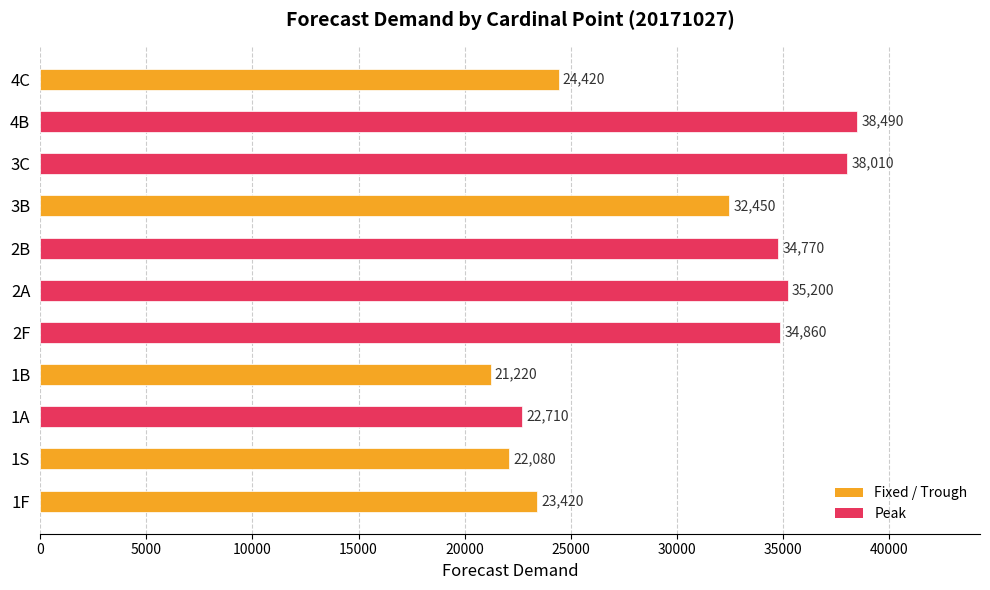

At which category does the chart reach its peak across all series?

4B